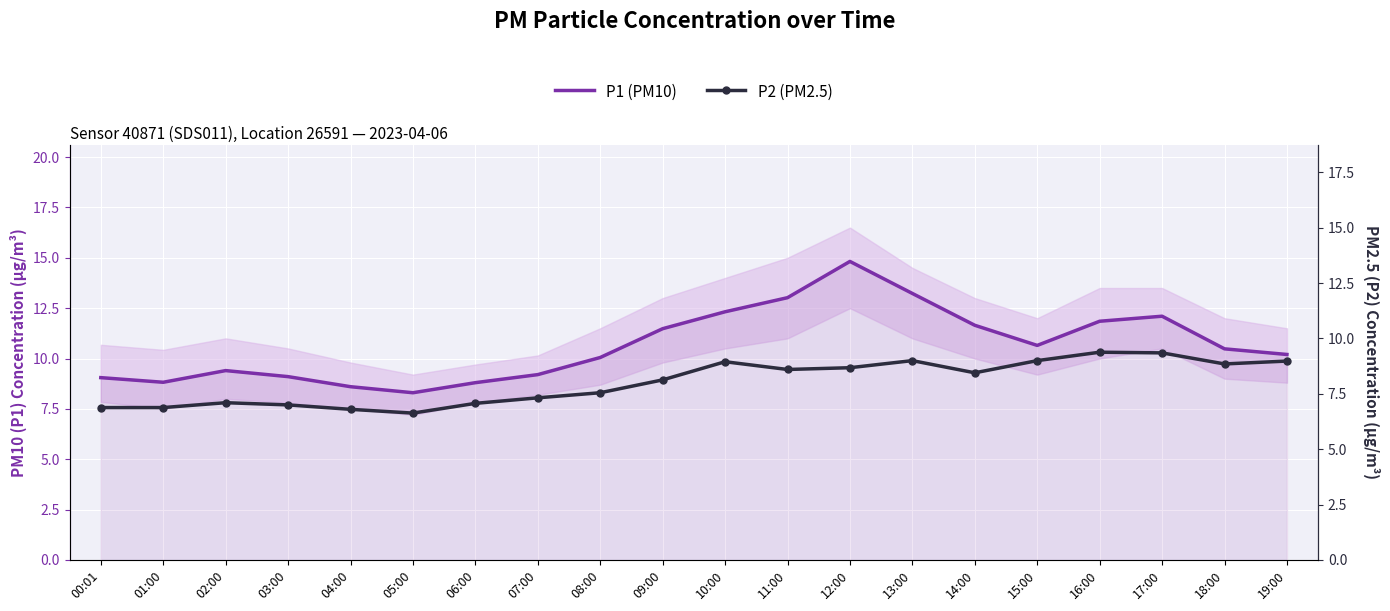

Which series changed the most between 10:00 and 17:00?

P2 (PM2.5)